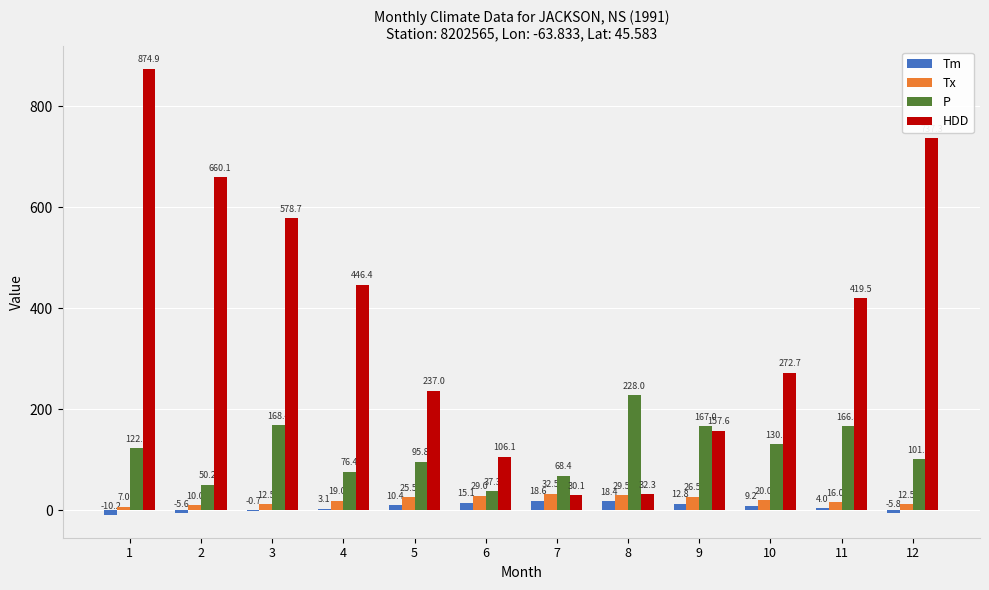

How many values in Tm are above zero?

8